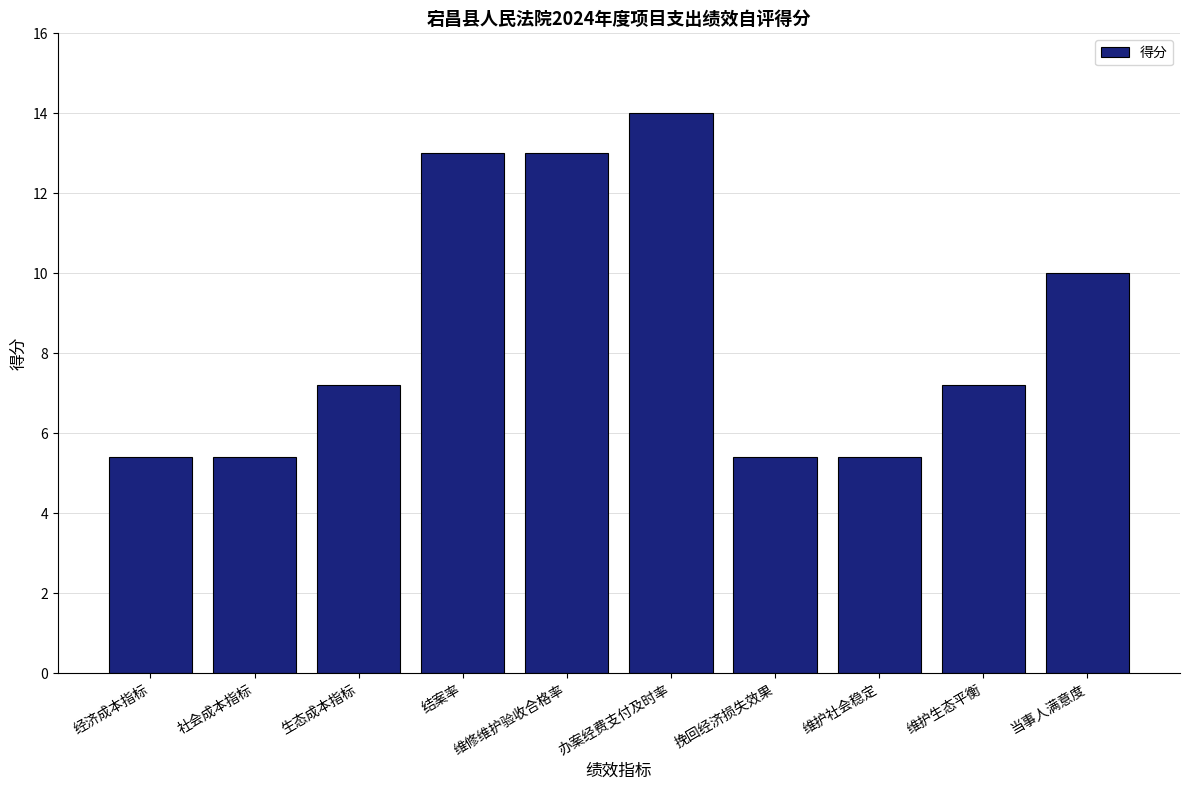

What is the label of the 6th bar from the right?

维修维护验收合格率